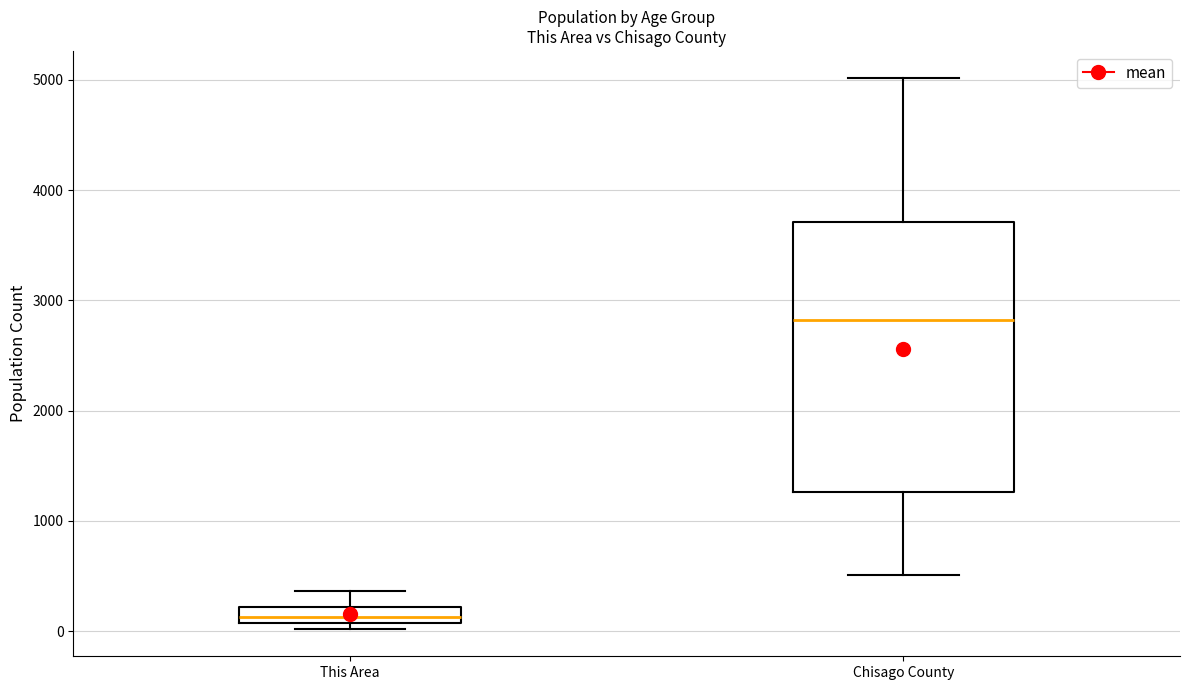

Which box's median line is the lowest?

This Area